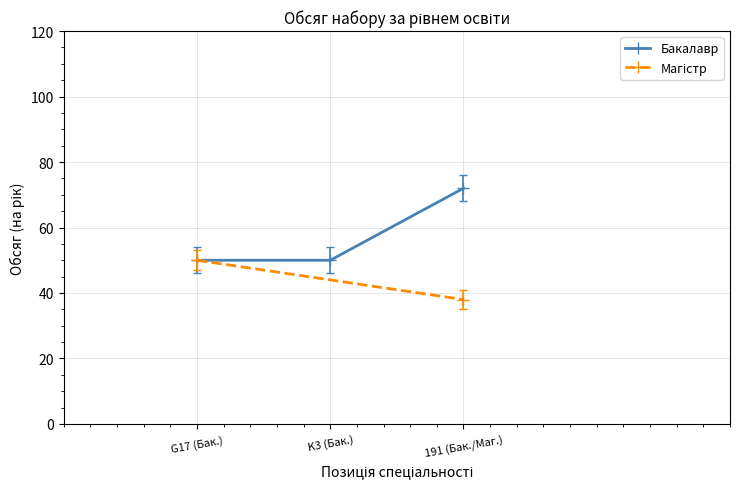

Does the chart have visible grid lines?

Yes